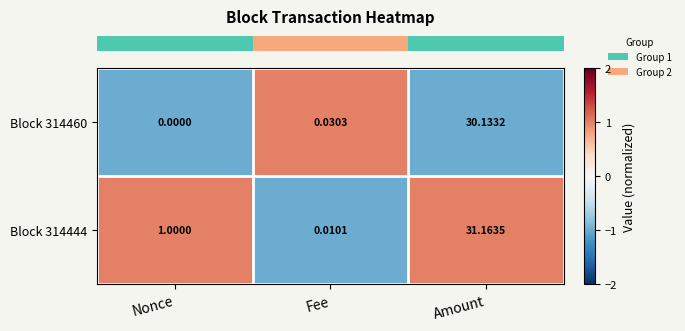

At which category is the sum across all series the highest?

Amount